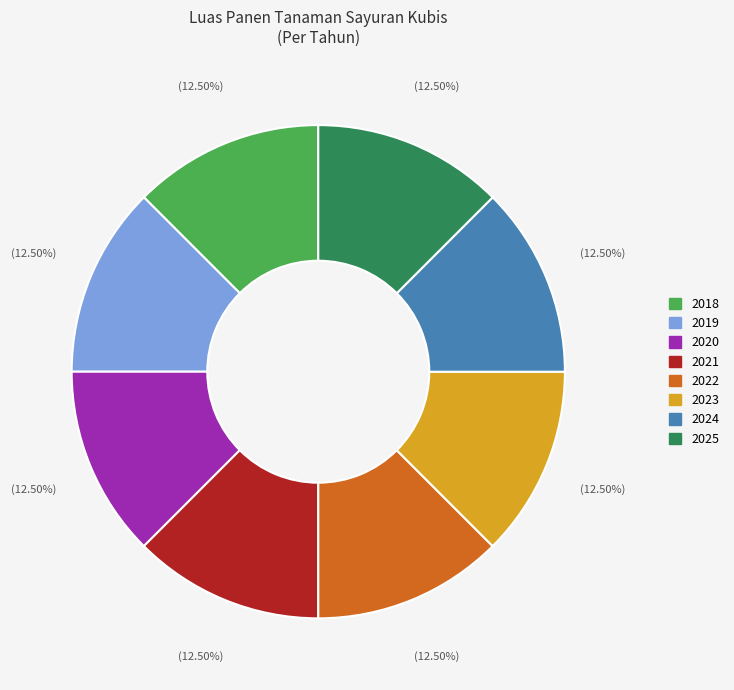

Combined, do 2022 and 2020 account for over 50%?

No